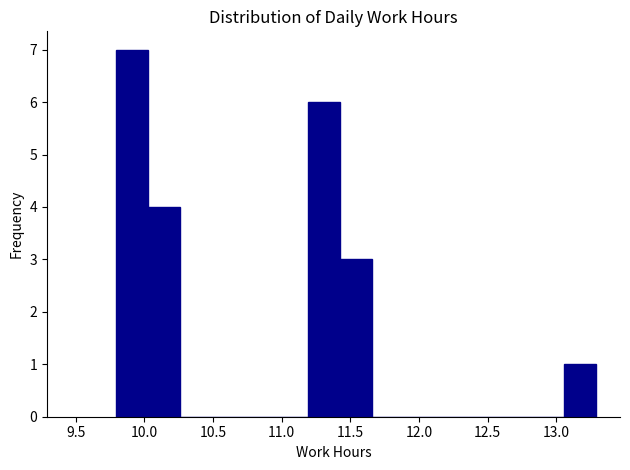

Which range on the x-axis has the tallest bar?

9.80 to 10.00